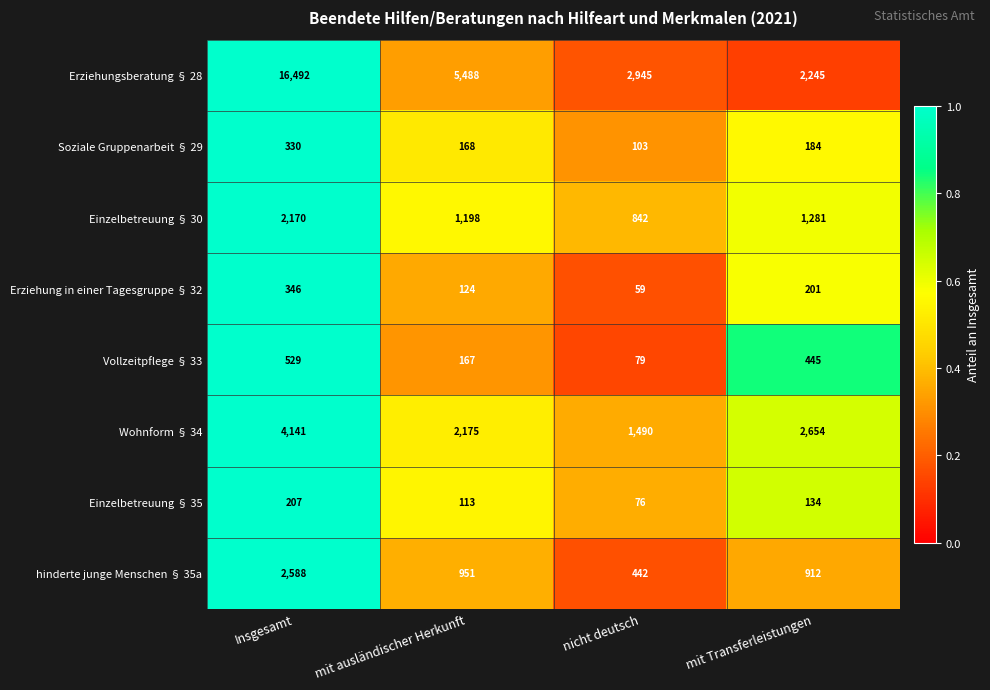

Which label corresponds to the largest value in the chart?

Insgesamt